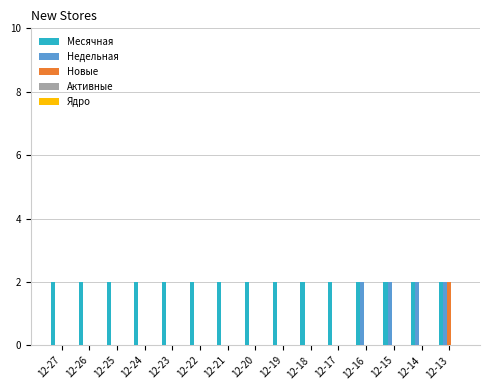

What is the sum of all Месячная values?

30